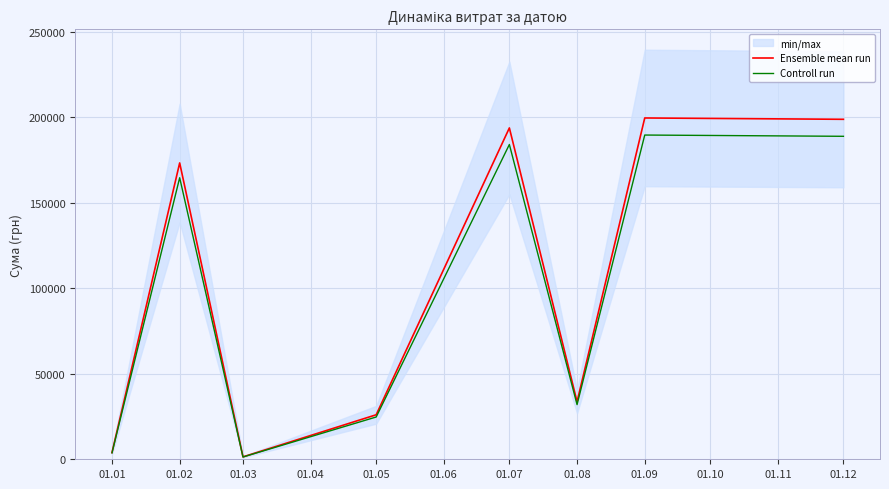

Does the chart display data point markers on the line(s)?

No